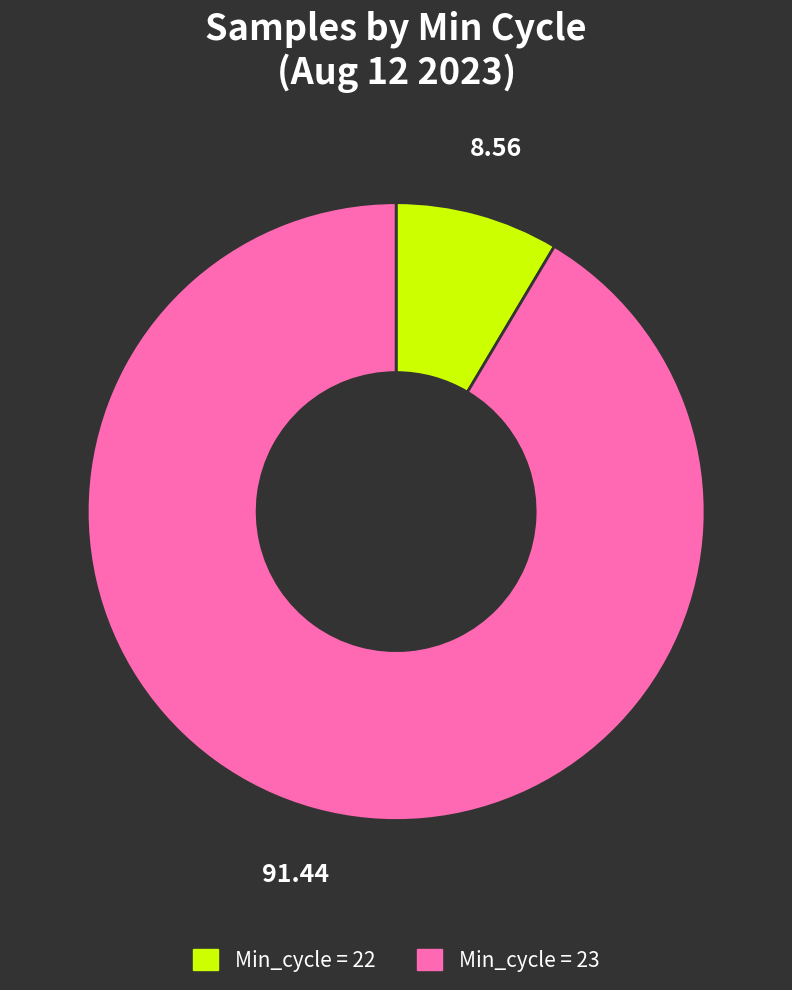

Is there any slice that represents more than half of the pie?

Yes